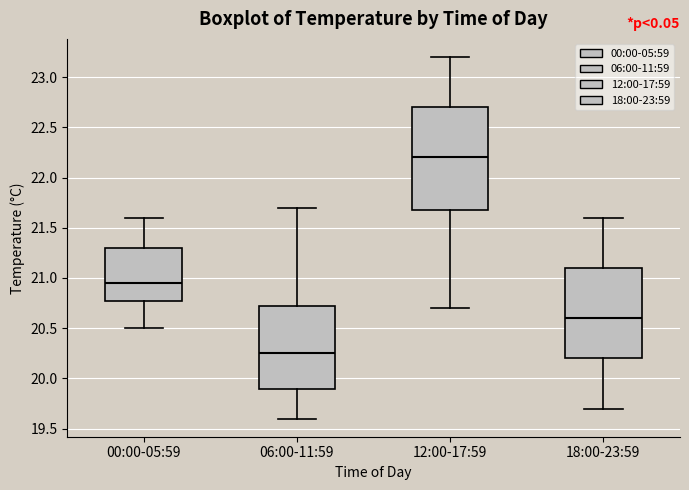

Comparing the boxes themselves (not the whiskers), which one is the tallest?

12:00-17:59